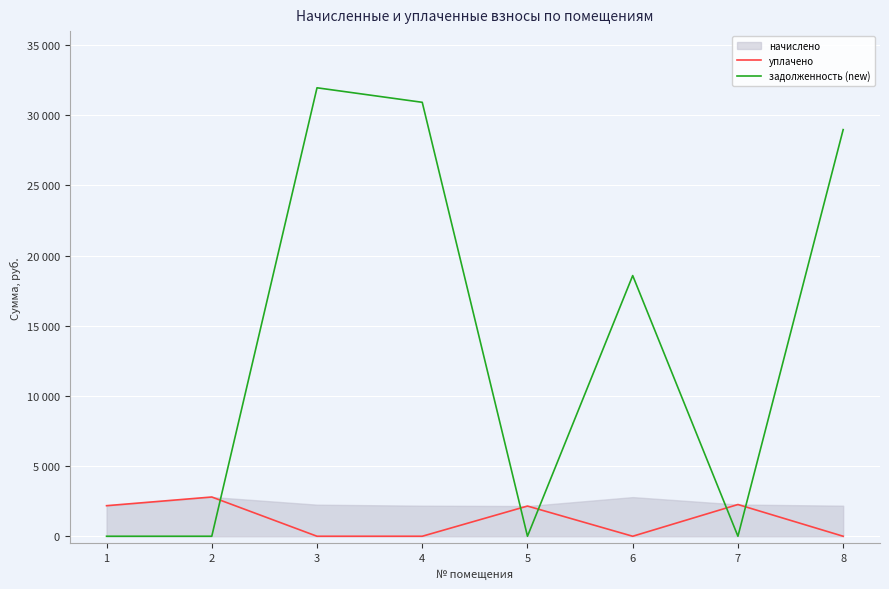

The задолженность (new) series shows -21924.1 at 7. True or false?

False